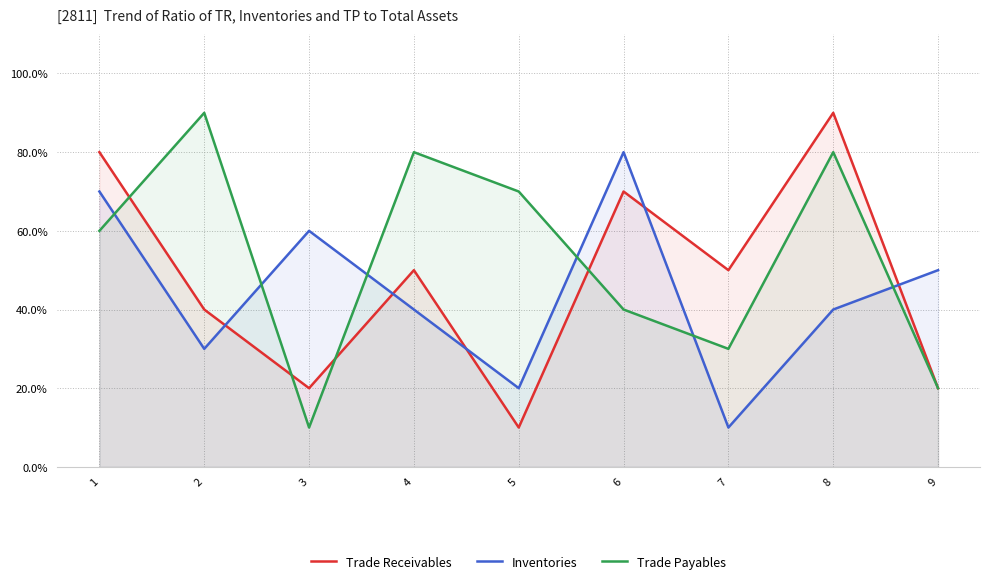

What is the difference between the maximum and second lowest values in the Trade Payables series?

7